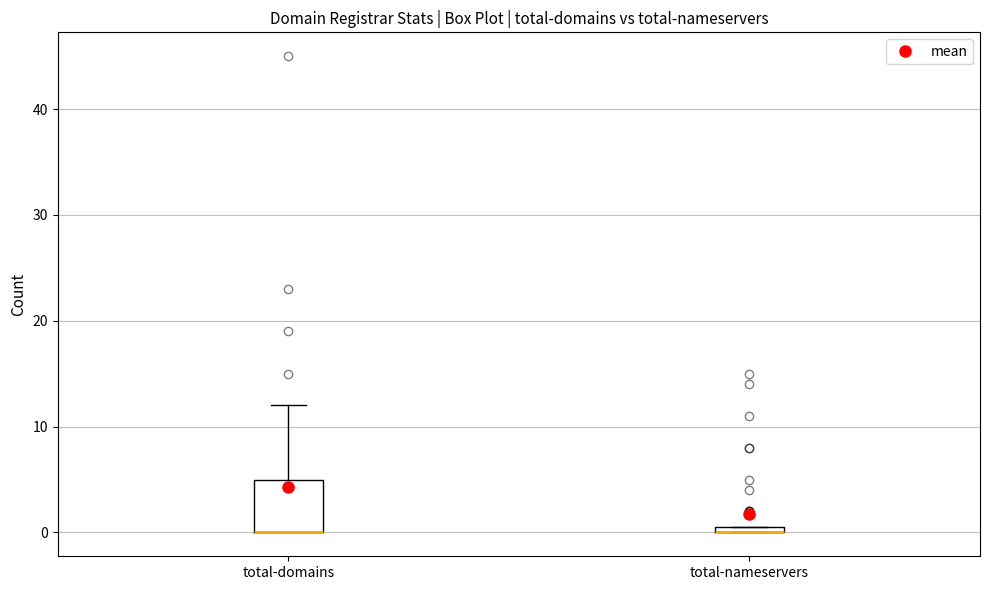

Comparing the boxes themselves (not the whiskers), which one is the tallest?

total-domains